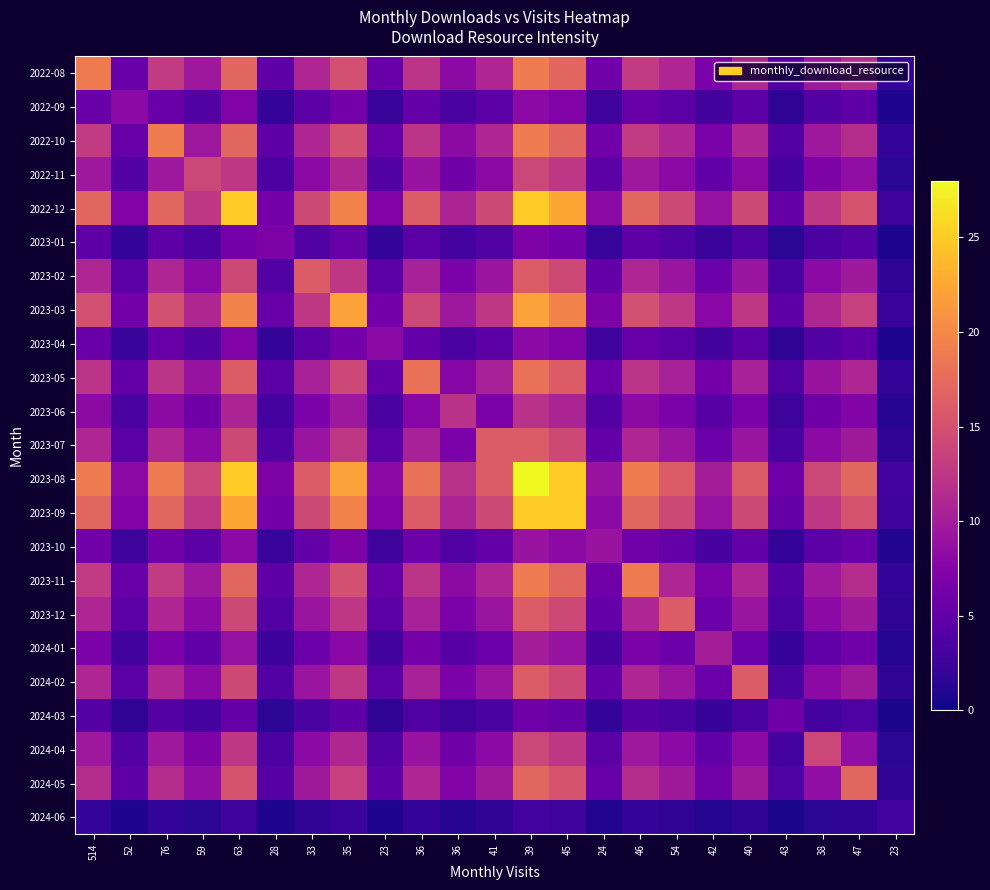

Rank the series at 38 from highest to lowest value.

2023-08, 2024-04, 2022-12, 2023-09, 2023-03, 2022-08, 2022-10, 2023-11, 2023-05, 2024-05, 2023-02, 2023-07, 2023-12, 2024-02, 2022-11, 2023-06, 2024-01, 2023-10, 2022-09, 2023-04, 2023-01, 2024-03, 2024-06